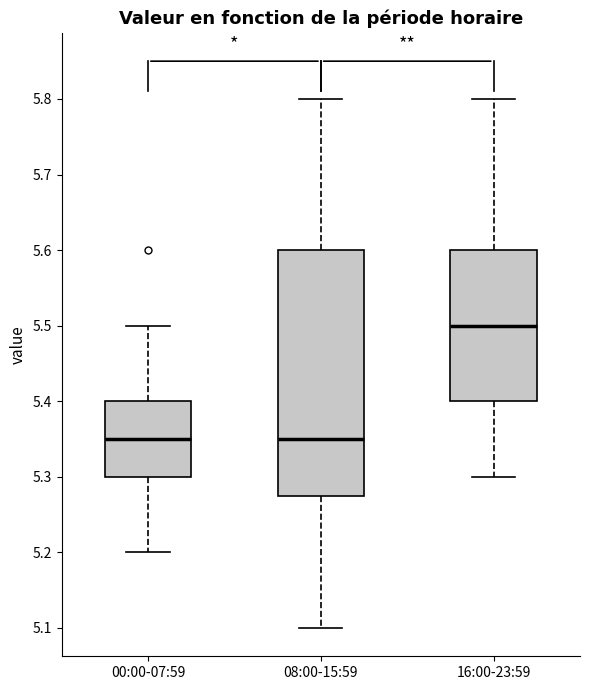

Which box's median line is the highest?

16:00-23:59